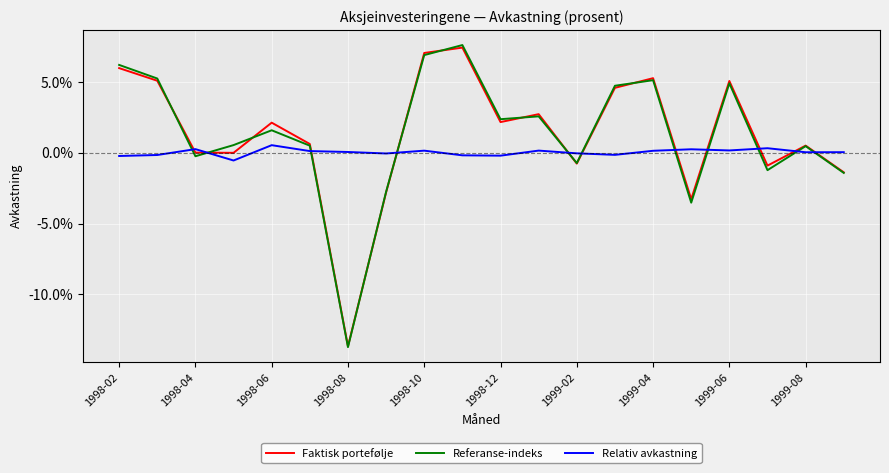

What are all the series names shown in the legend?

Faktisk portefølje, Referanse-indeks, Relativ avkastning